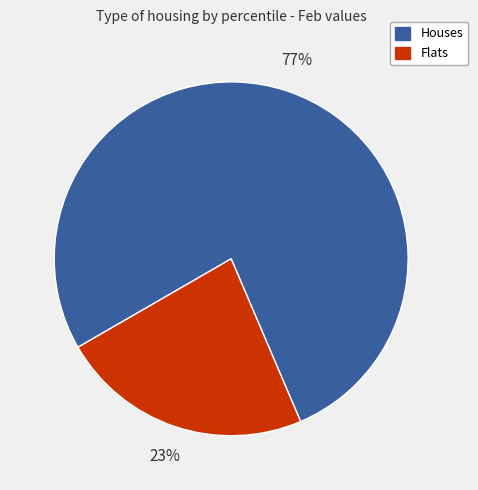

To the nearest percent, what percentage of the pie is Flats?

23%